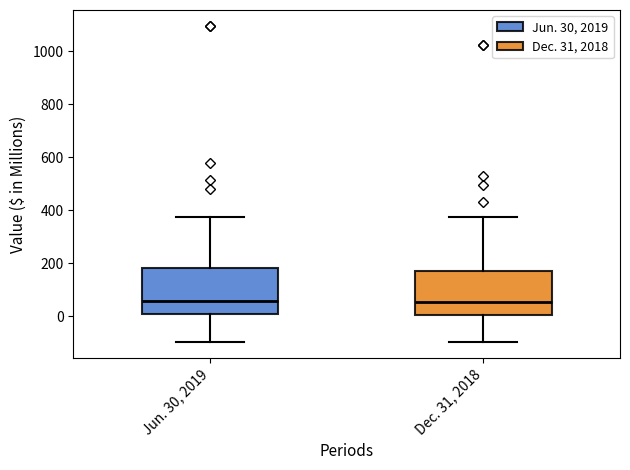

Where is the lower edge of the box for Jun. 30, 2019 on the y-axis? The values are not printed on the chart, so give them approximately, as read against the axis.

0